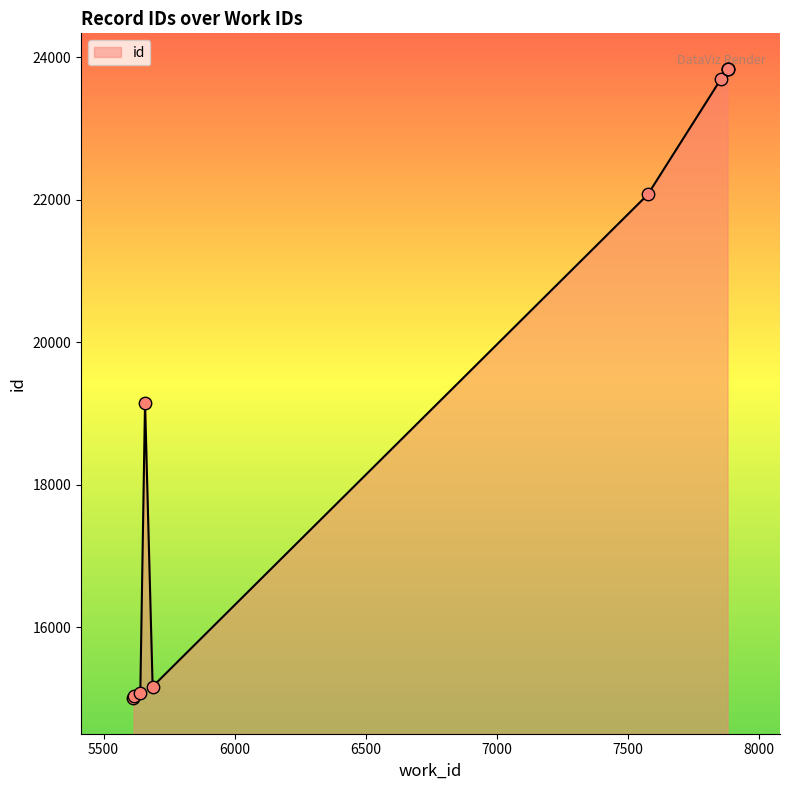

Between 5616 and 7575, which is larger?

7575